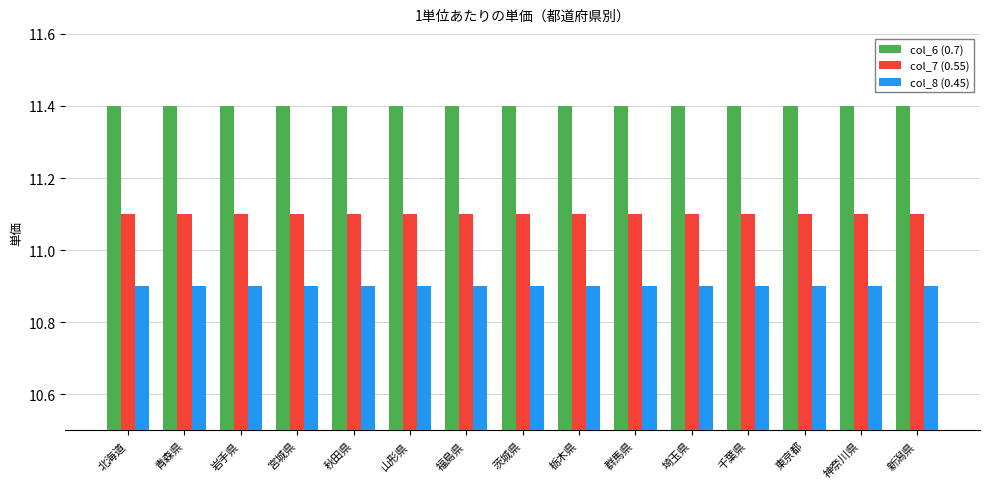

The col_7 (0.55) series shows 11.1 at 埼玉県. True or false?

True